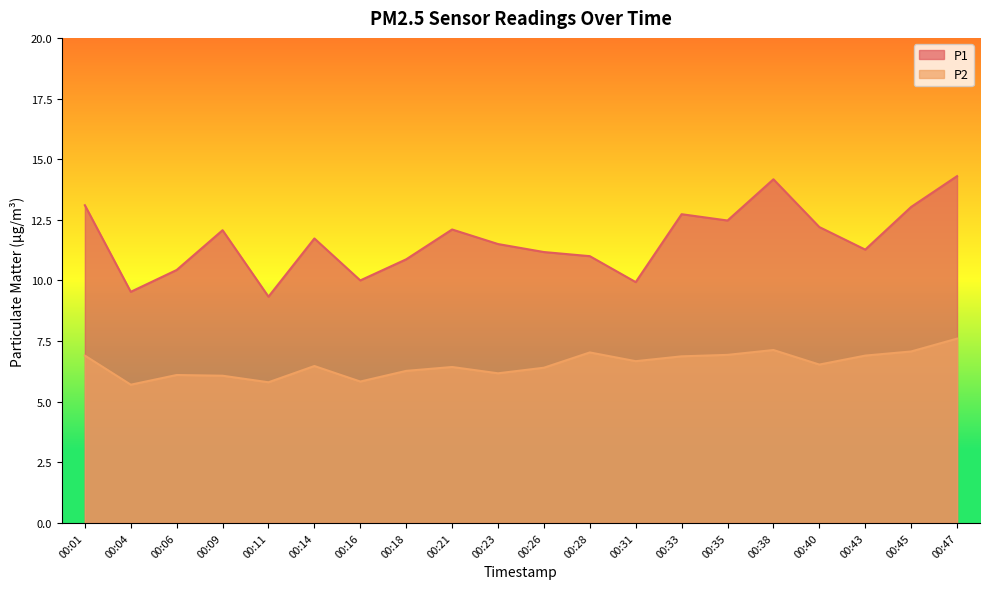

Reading left to right, what are all the values shown in this chart?

P1: 13.1	9.5	10.4	12.1	9.3	11.7	10.0	10.9	12.1	11.5	11.2	11.0	9.9	12.7	12.5	14.2	12.2	11.3	13.0	14.3
P2: 6.9	5.7	6.1	6.1	5.8	6.5	5.8	6.3	6.4	6.2	6.4	7.0	6.7	6.9	6.9	7.1	6.5	6.9	7.1	7.6